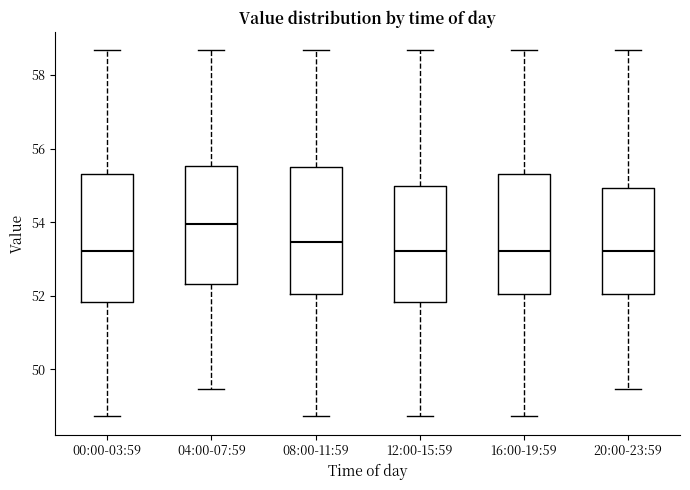

Reading left to right, transcribe this box plot: for each box, give where its median line is, the range the box spans, and where its two whiskers end, as read against the y-axis. The values are not printed on the chart, so give them approximately, as read against the axis.

00:00-03:59: median 53.2, box 51.8 to 55.4, whiskers 48.8 to 58.6
04:00-07:59: median 54.0, box 52.4 to 55.6, whiskers 49.4 to 58.6
08:00-11:59: median 53.4, box 52.0 to 55.6, whiskers 48.8 to 58.6
12:00-15:59: median 53.2, box 51.8 to 55.0, whiskers 48.8 to 58.6
16:00-19:59: median 53.2, box 52.0 to 55.4, whiskers 48.8 to 58.6
20:00-23:59: median 53.2, box 52.0 to 55.0, whiskers 49.4 to 58.6